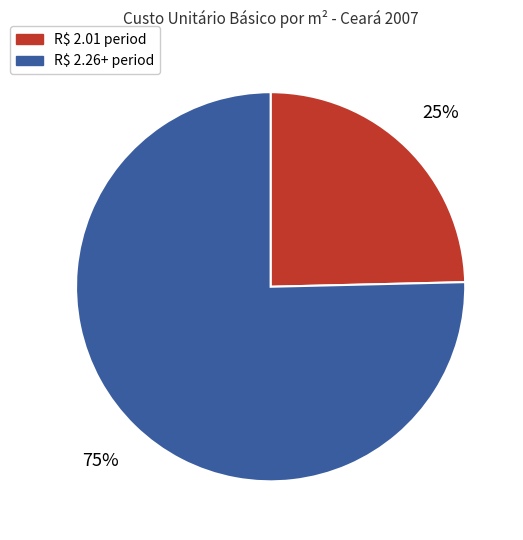

To the nearest percent, what portion does R$ 2.26+ period represent?

75%